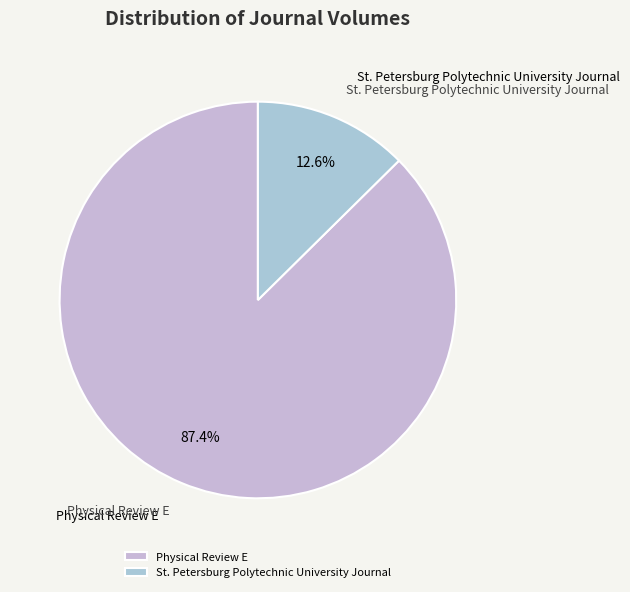

Which has a higher value, St. Petersburg Polytechnic University Journal or Physical Review E?

Physical Review E